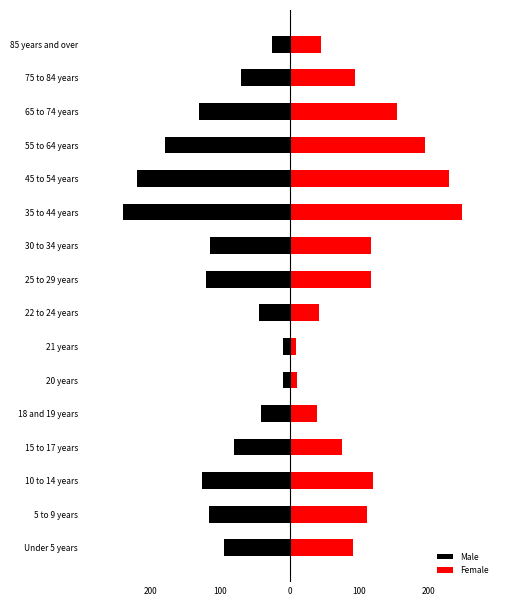

The value of Female at 30 to 34 years is 118. True or false?

True